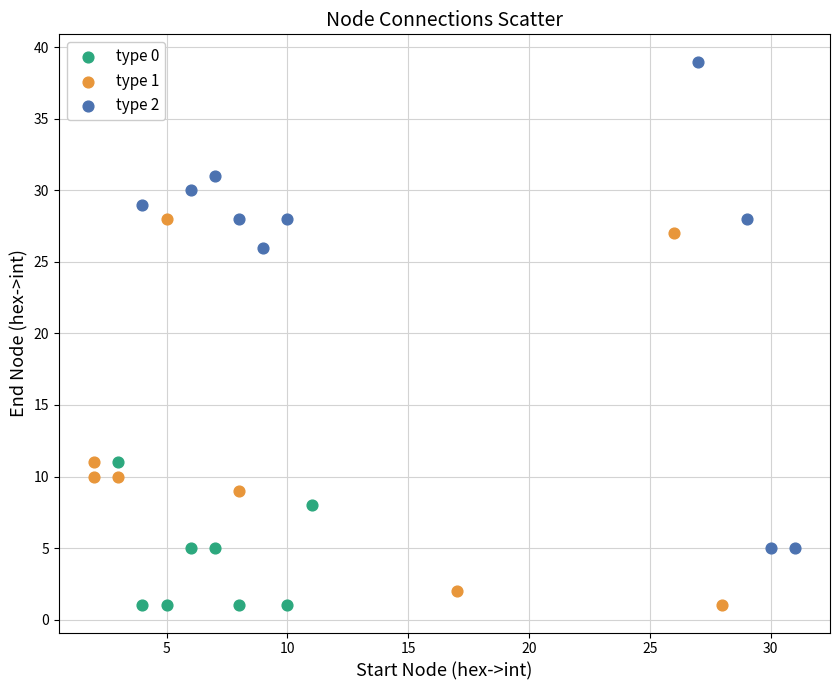

Which series reaches the maximum Y coordinate?

type 2